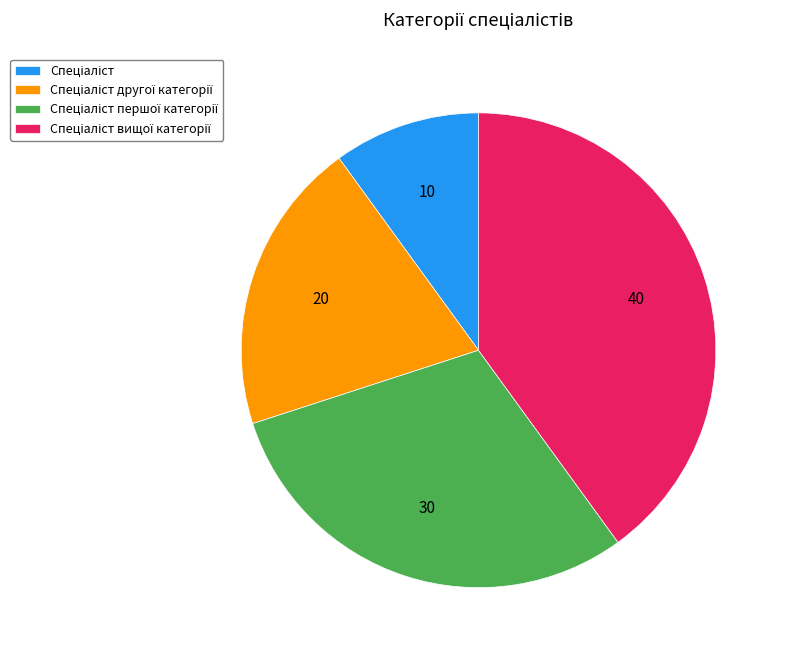

Is there a majority slice in this chart?

No